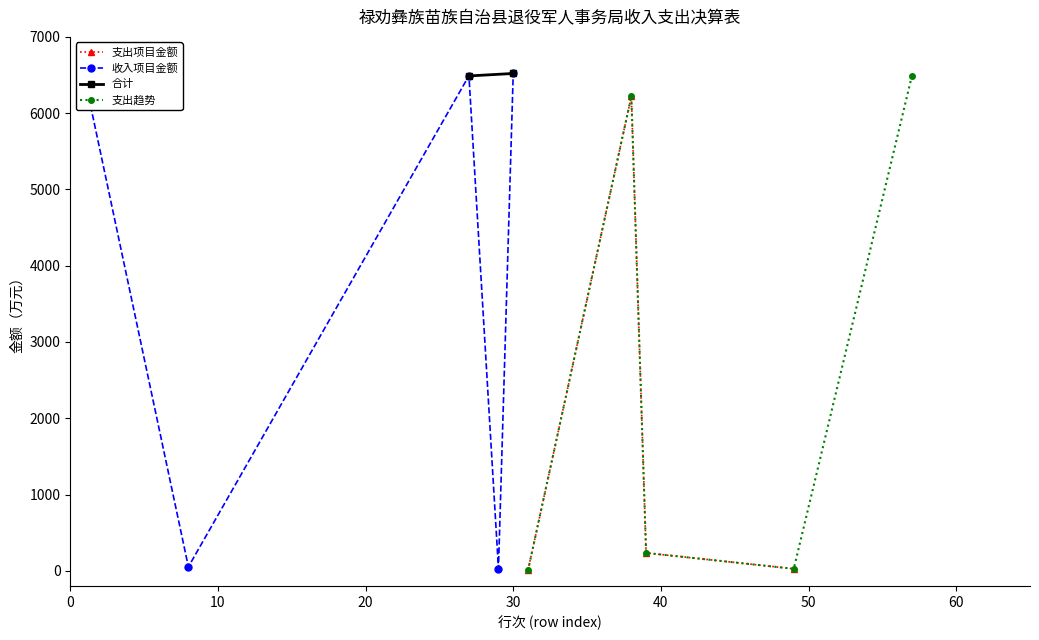

How many interior local peaks does the 支出项目金额 series have?

1